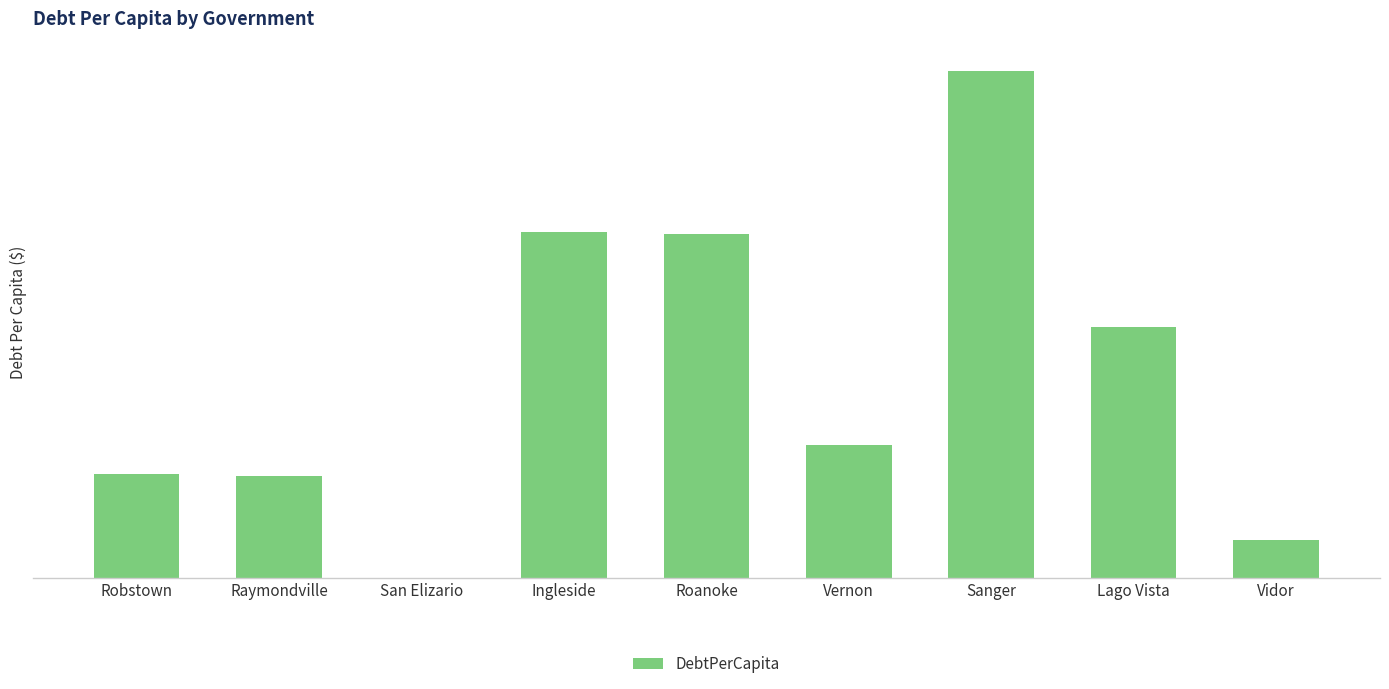

Where is the data nearest to the value 2889?

Lago Vista